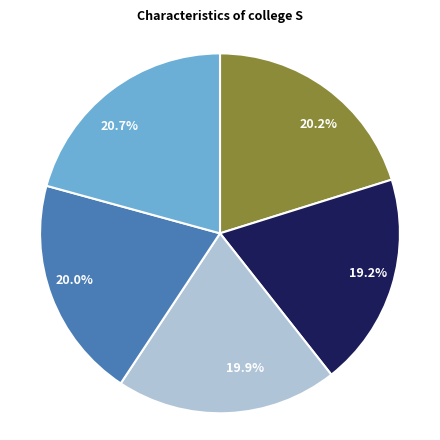

Which slice is the largest?

20.7%